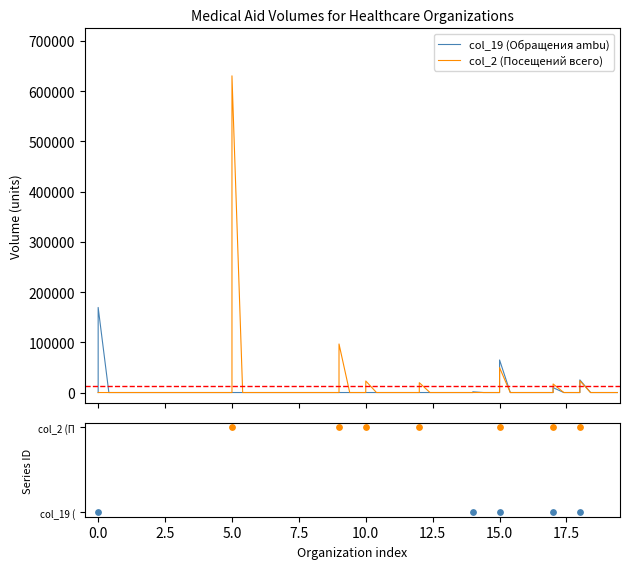

Which series reaches the minimum Y coordinate?

col_19 (Обращения ambu)